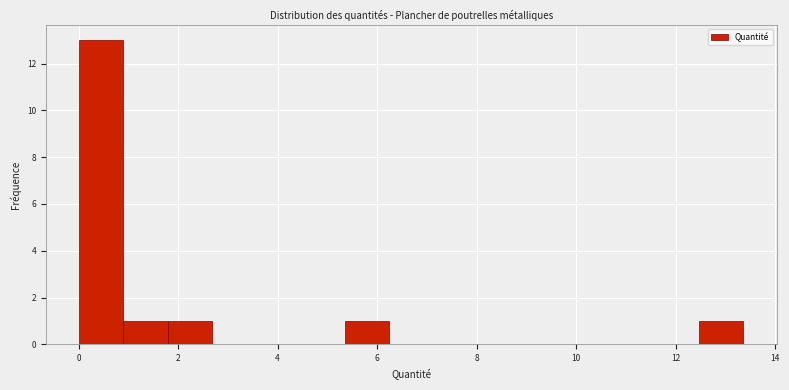

How tall is the bar that spans 0.0 to 1.0 on the x-axis? Neither the bar edges nor the heights are printed on the chart, so give them approximately, as read against the axes.

13